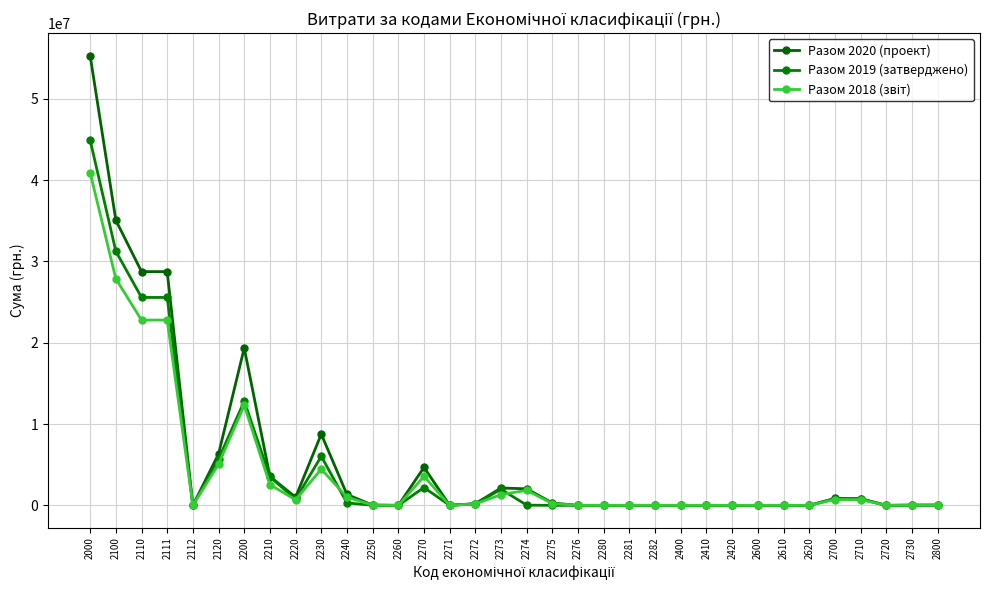

Rank the series at 2710 from highest to lowest value.

Разом 2020 (проект), Разом 2019 (затверджено), Разом 2018 (звіт)